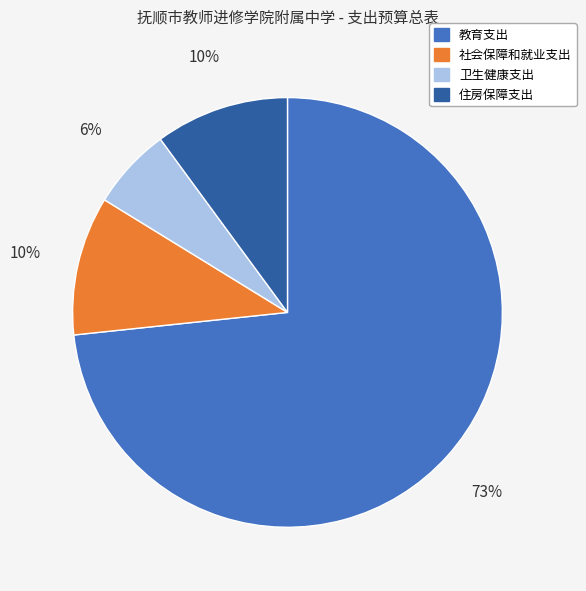

To the nearest percent, what is the average slice percentage?

25%